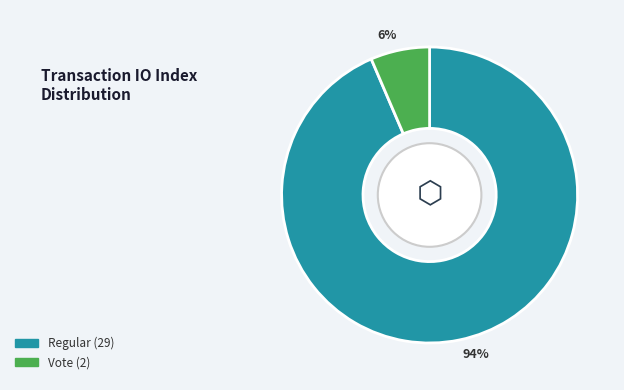

The Regular slice represents 87% of the pie. True or false?

False